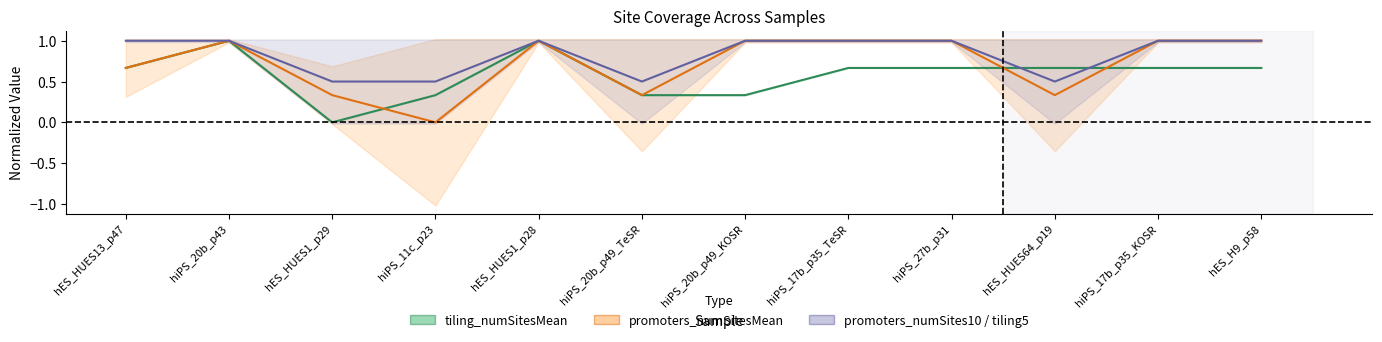

What is the total value across all series at hES_HUES1_p29?

0.8